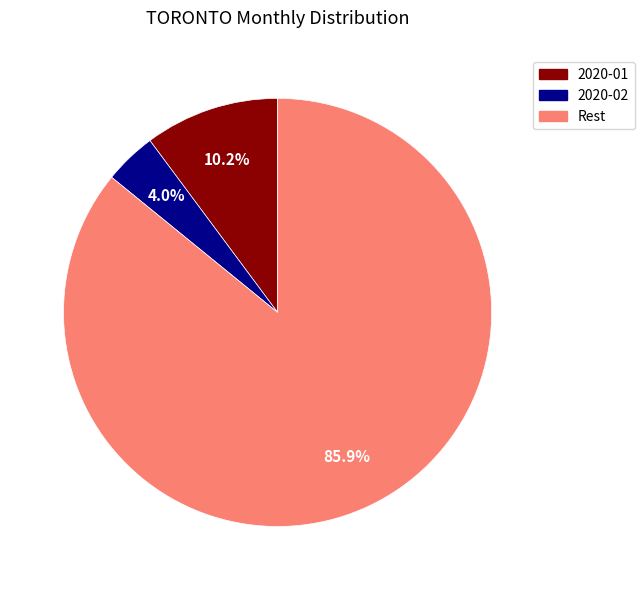

Does any single category account for the majority?

Yes